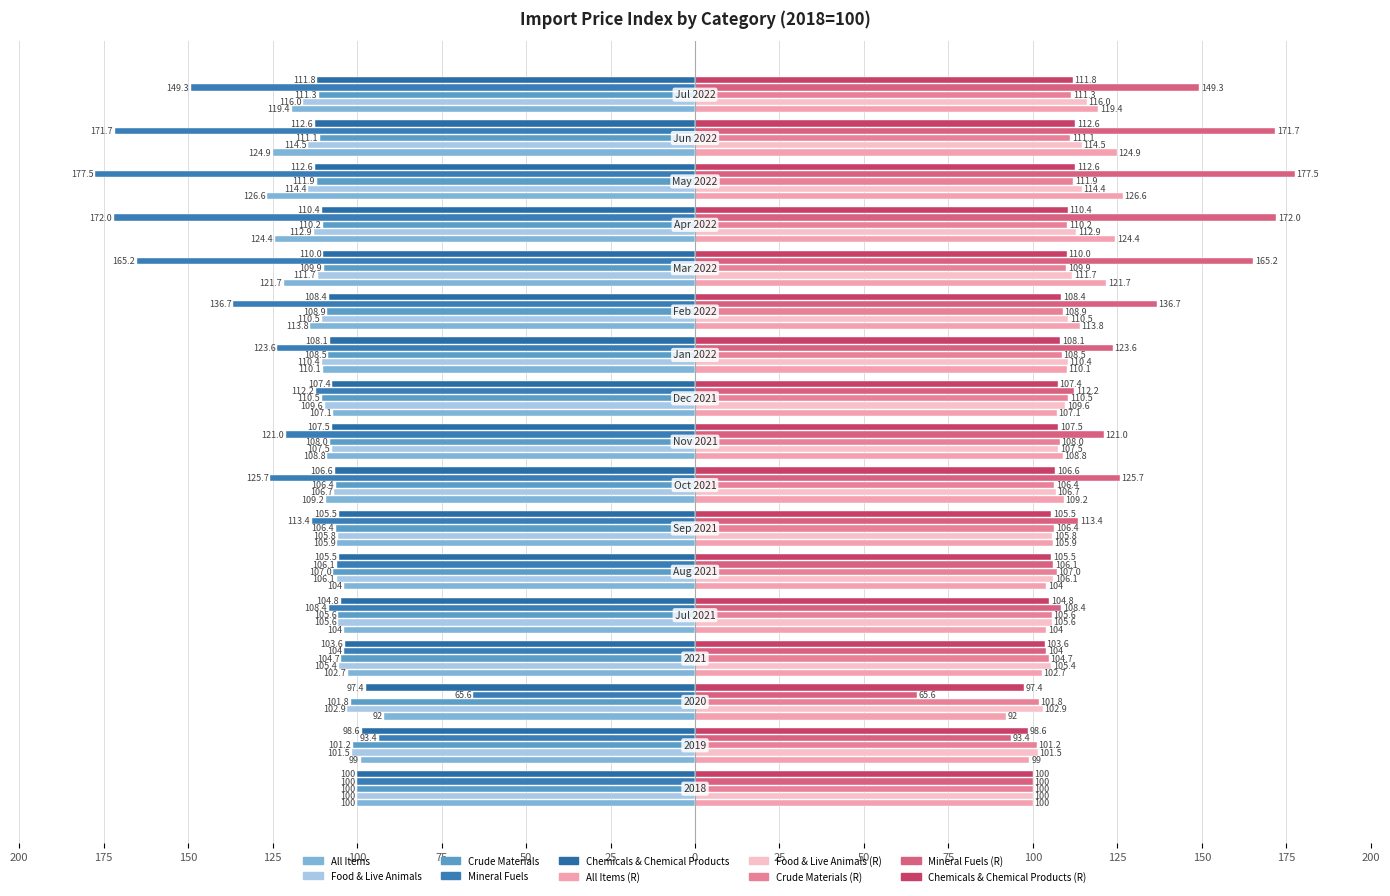

What is the difference between the second highest and minimum values?

32.9